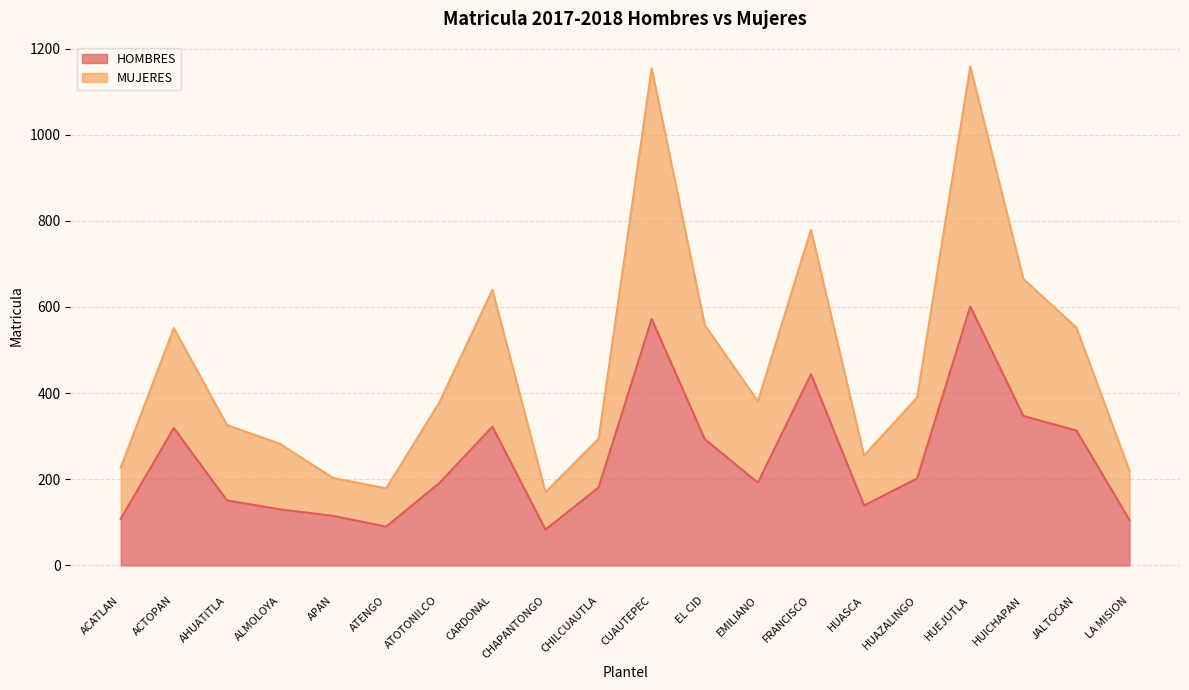

Is it true that HOMBRES equals 83 at CHAPANTONGO?

True